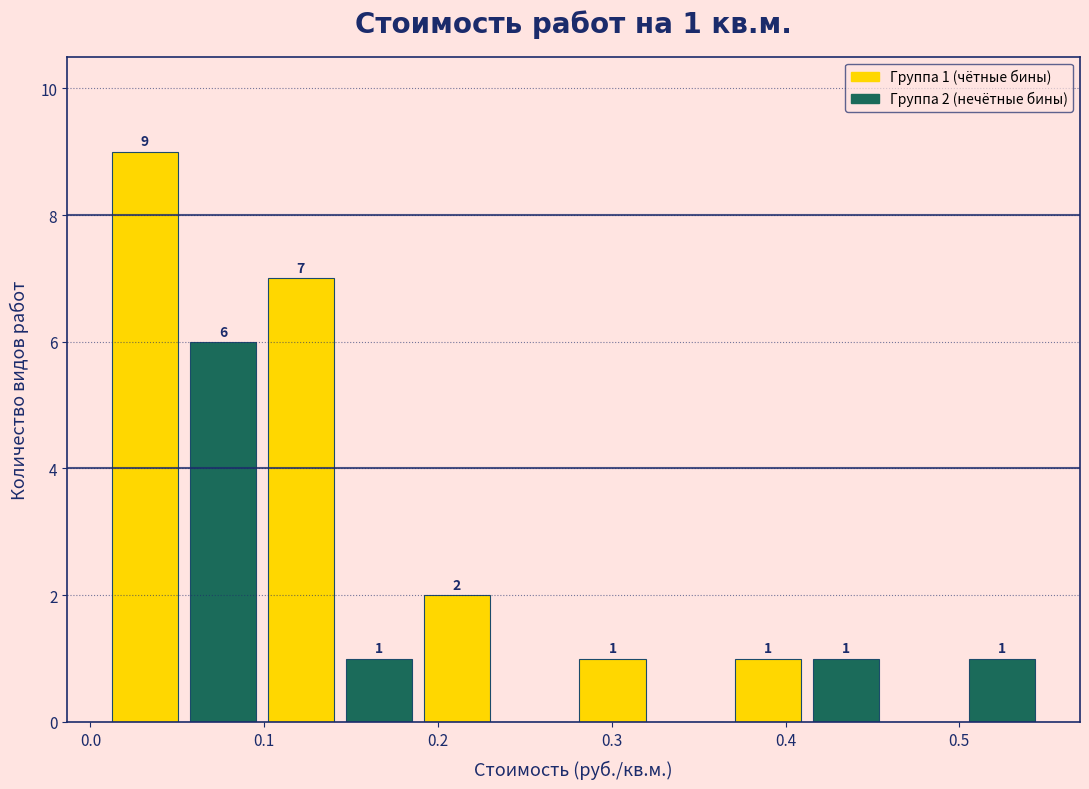

Over which range of the x-axis is the bar tallest?

0.01 to 0.05